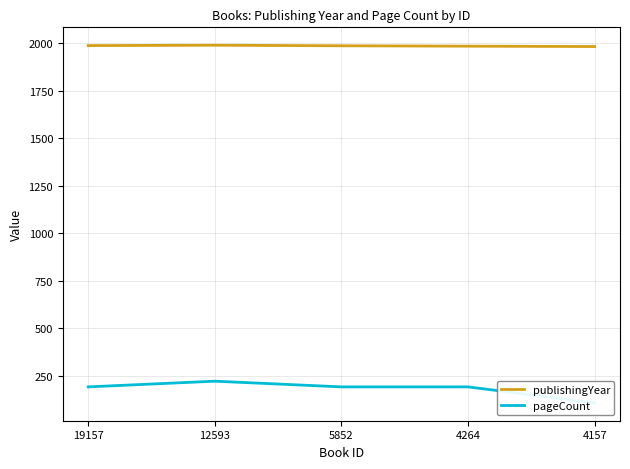

Reading right to left, transcribe all the data shown in this chart.

publishingYear: 4157=1983	4264=1985	5852=1987	12593=1990	19157=1988
pageCount: 4157=108	4264=192	5852=192	12593=222	19157=192